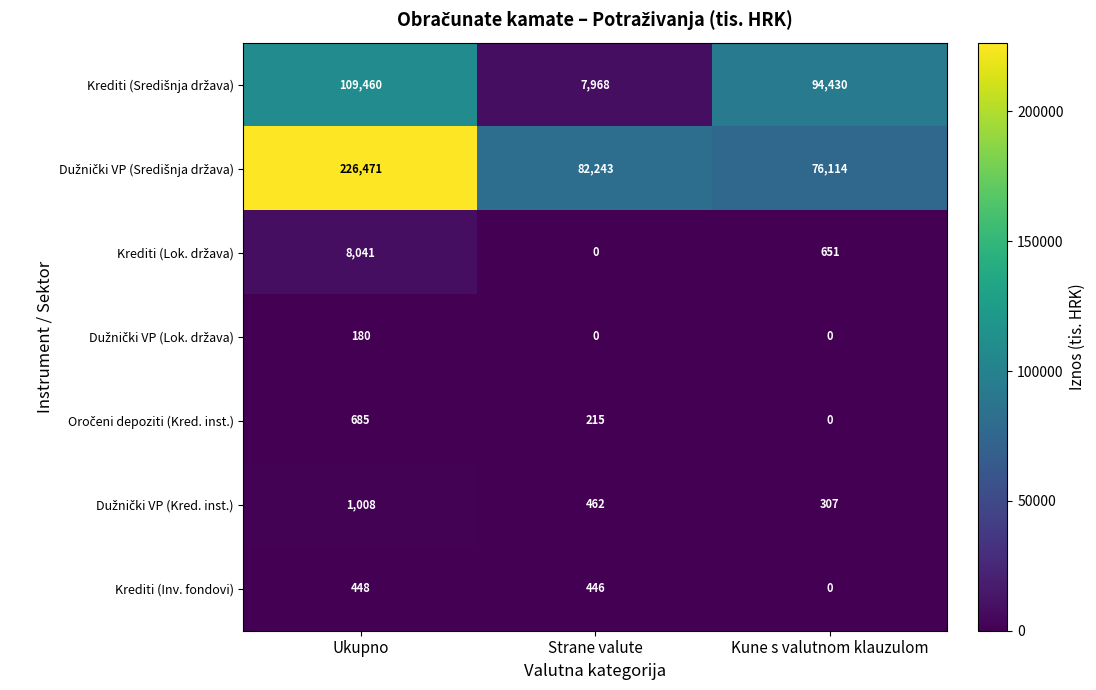

What is the greatest value displayed?

226471